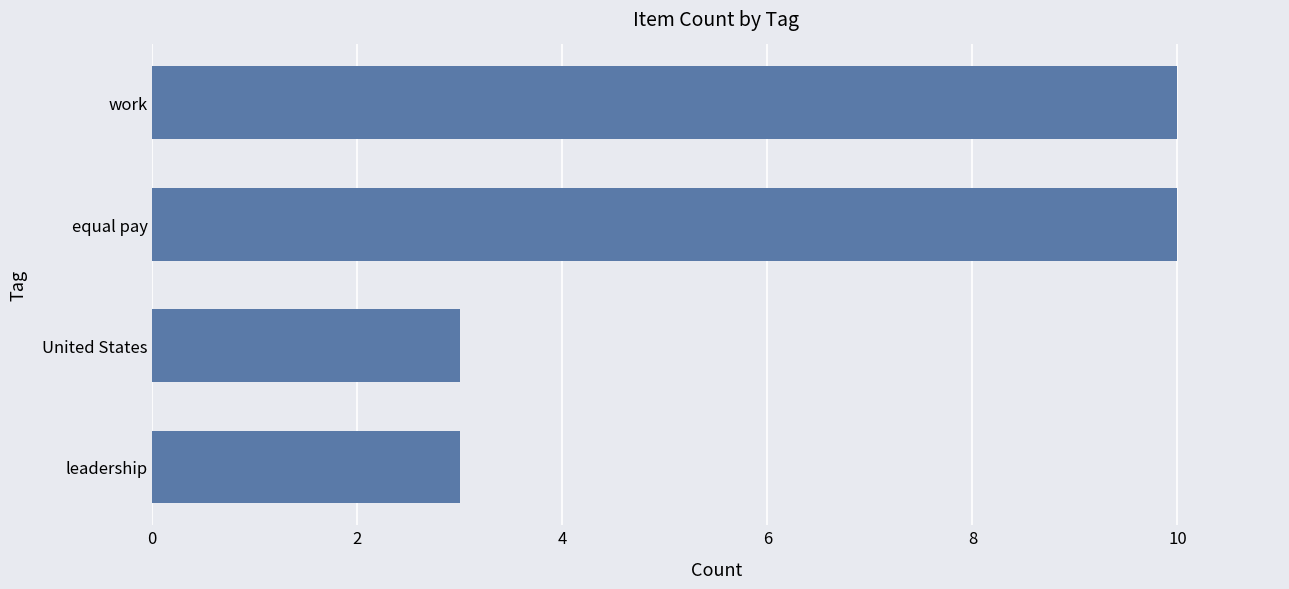

Reading bottom to top, transcribe all the data shown in this chart.

3	3	10	10